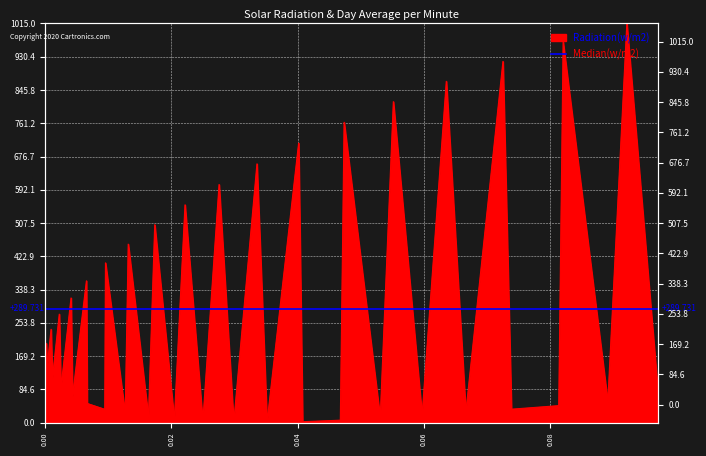

Is it true that the value at 33 is 918.5?

True